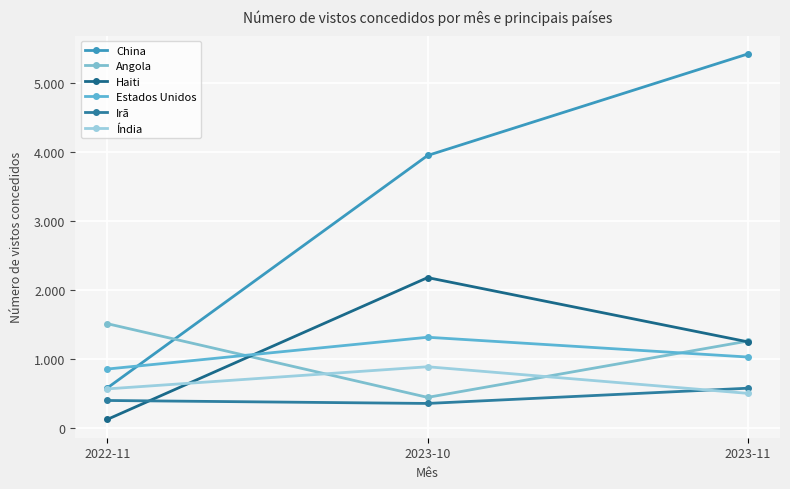

At which label does Angola first exceed 1258?

2022-11